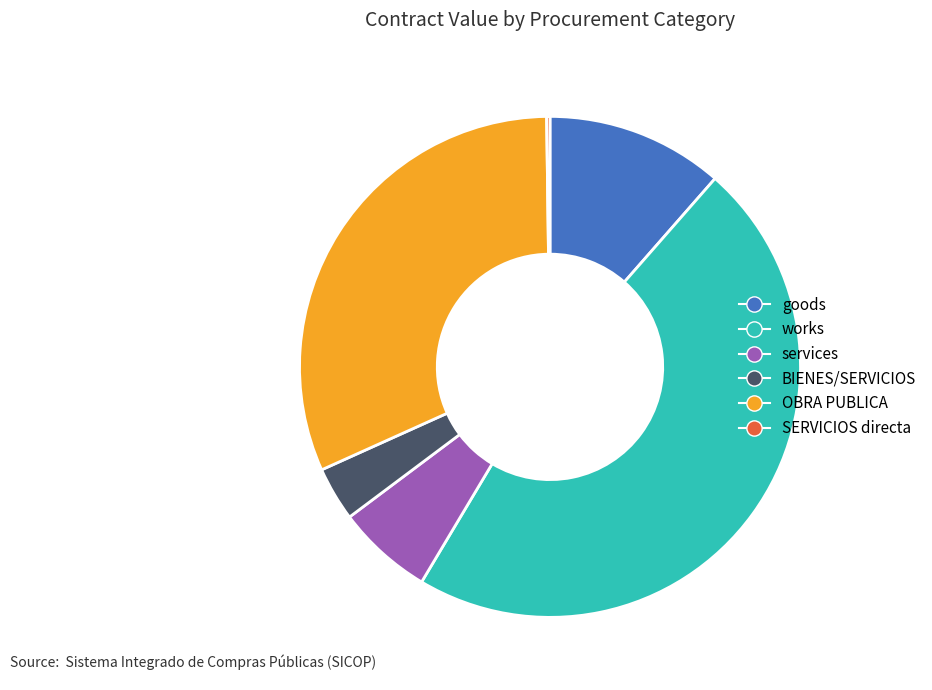

Is OBRA PUBLICA the majority of the pie?

No